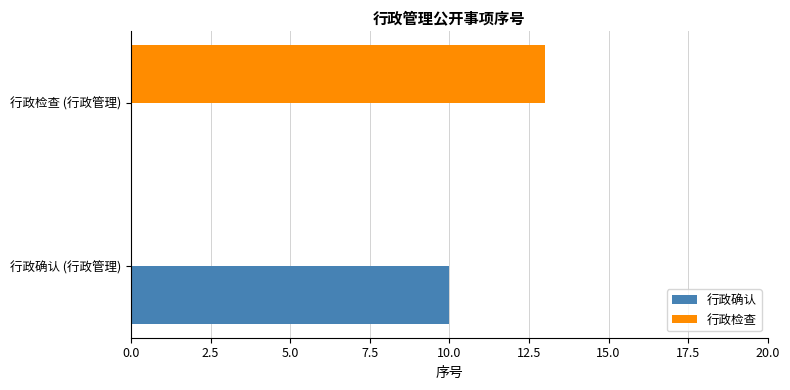

Is the value of 行政检查 at 行政确认 (行政管理) greater than the value of 行政确认 at 行政确认 (行政管理)?

No